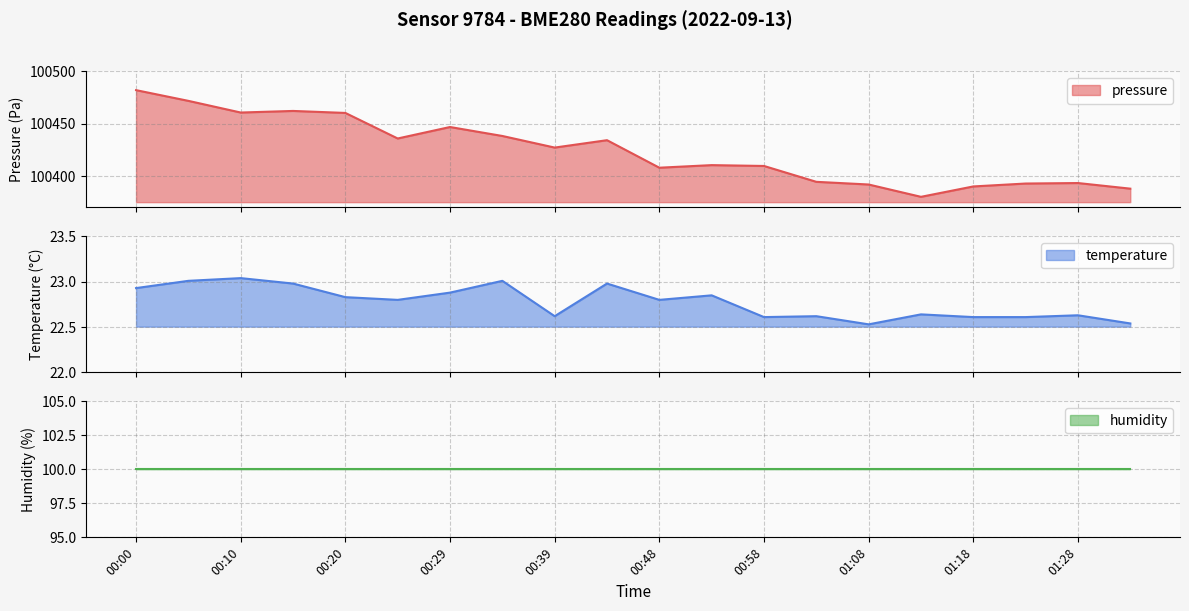

What is the value of the pressure point at the 8th from the left?

100438.3